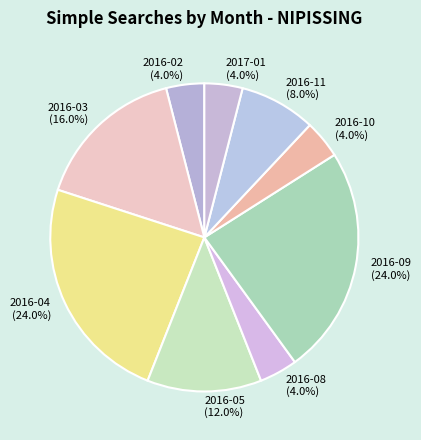

Between 2016-10 and 2016-04, which is larger?

2016-04